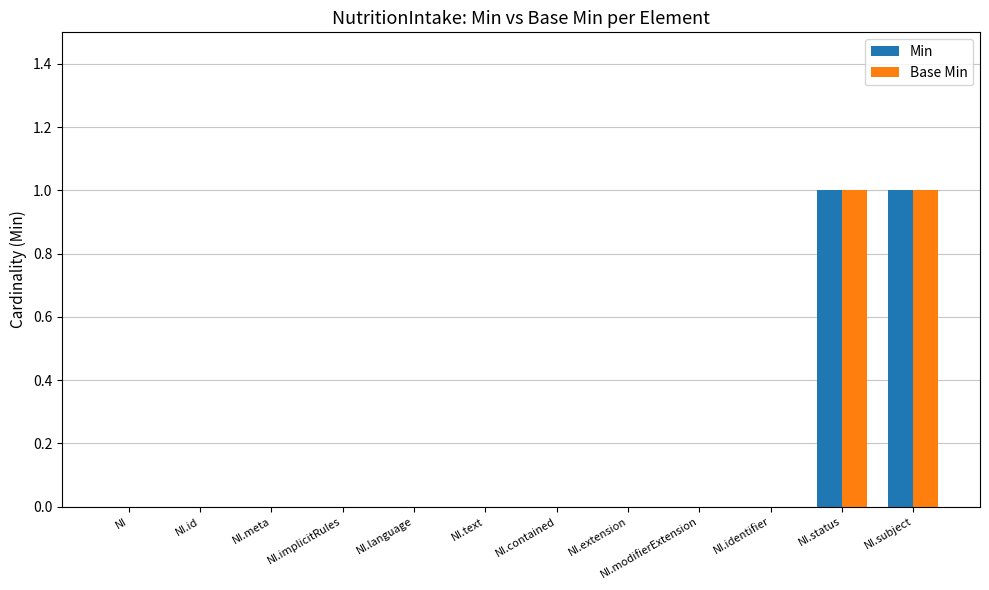

The value of Min at NI.language is 1. True or false?

False